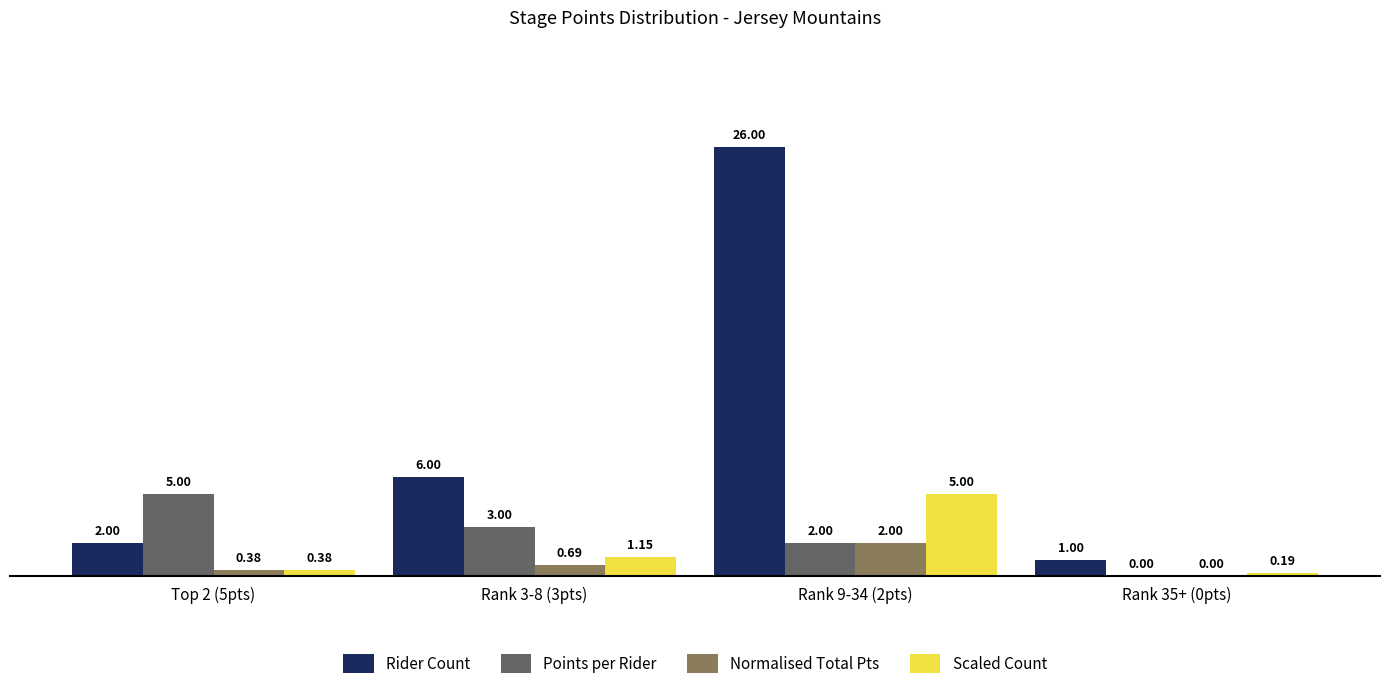

Between Rank 3-8 (3pts) and Rank 9-34 (2pts), which series saw the biggest shift?

Rider Count